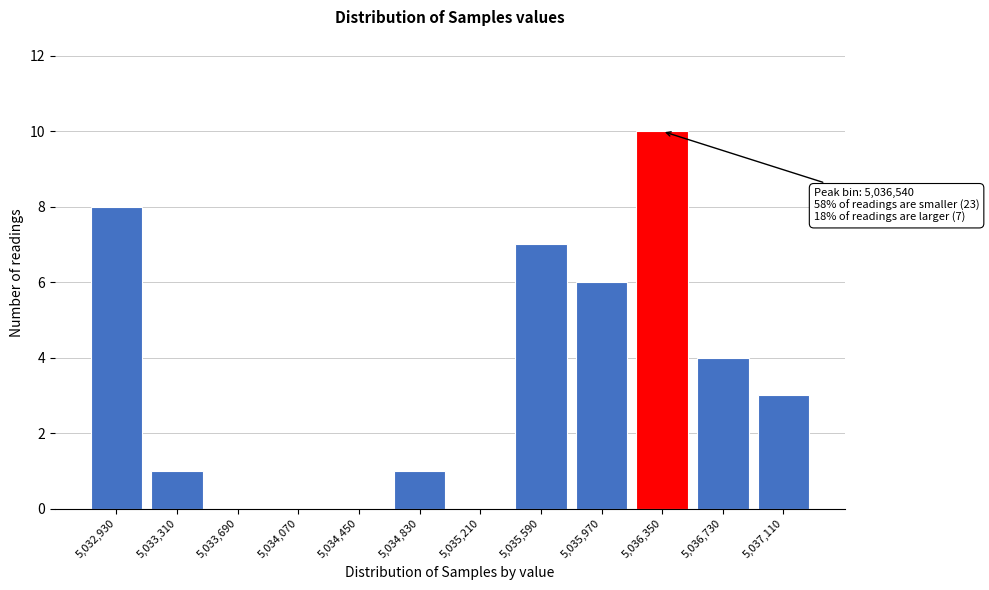

Reading left to right, extract all data points from this chart.

5,032,930=8	5,033,310=1	5,033,690=0	5,034,070=0	5,034,450=0	5,034,830=1	5,035,210=0	5,035,590=7	5,035,970=6	5,036,350=10	5,036,730=4	5,037,110=3